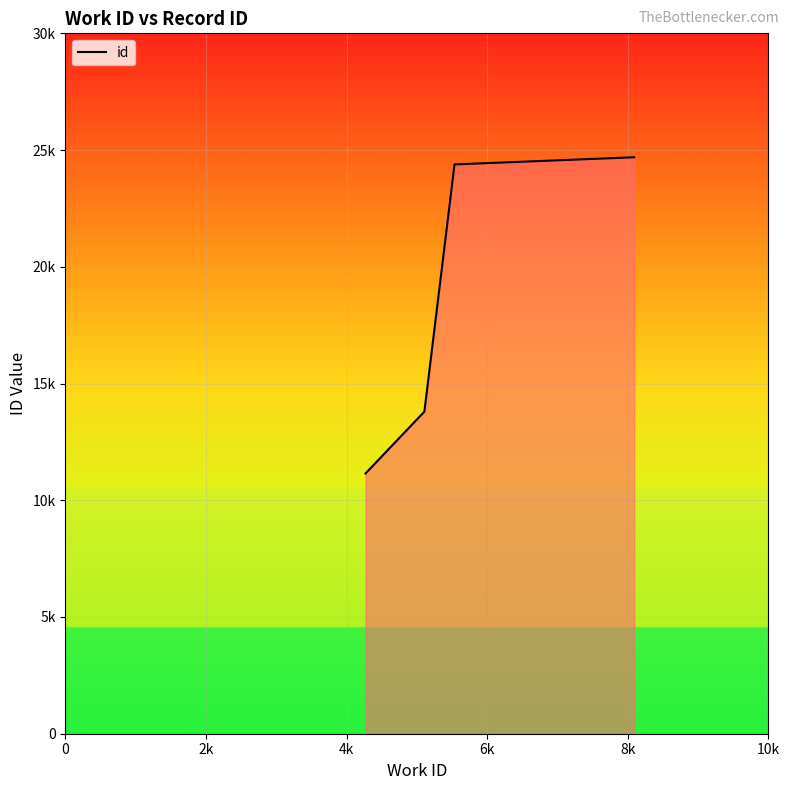

Does the chart display data point markers on the line(s)?

No